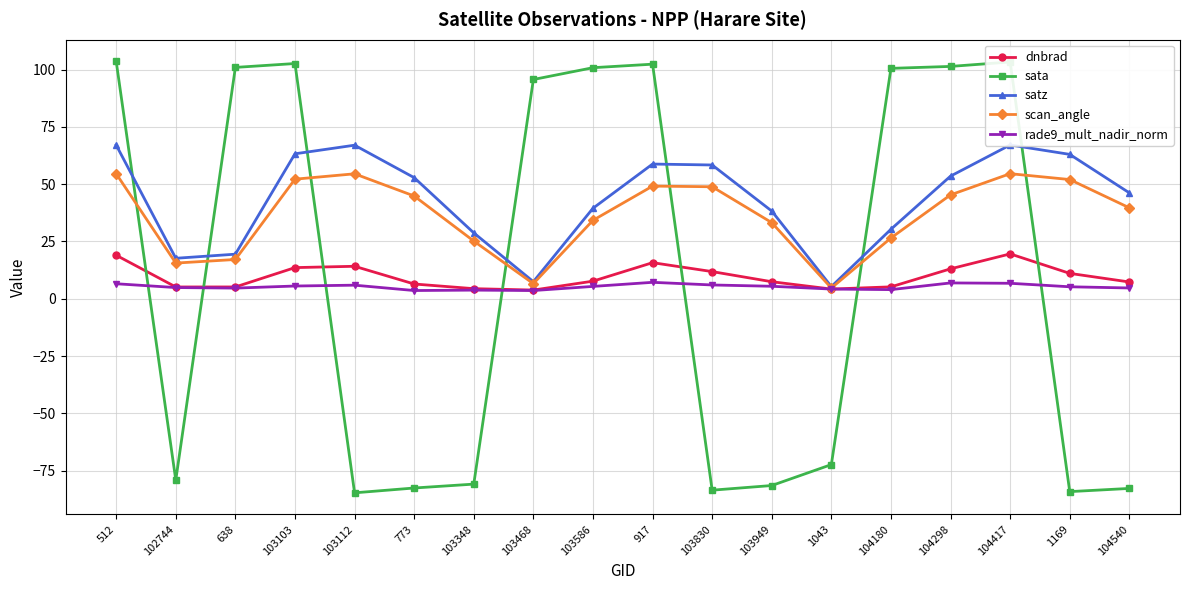

What is the difference between the maximum and second lowest values in the rade9_mult_nadir_norm series?

3.6